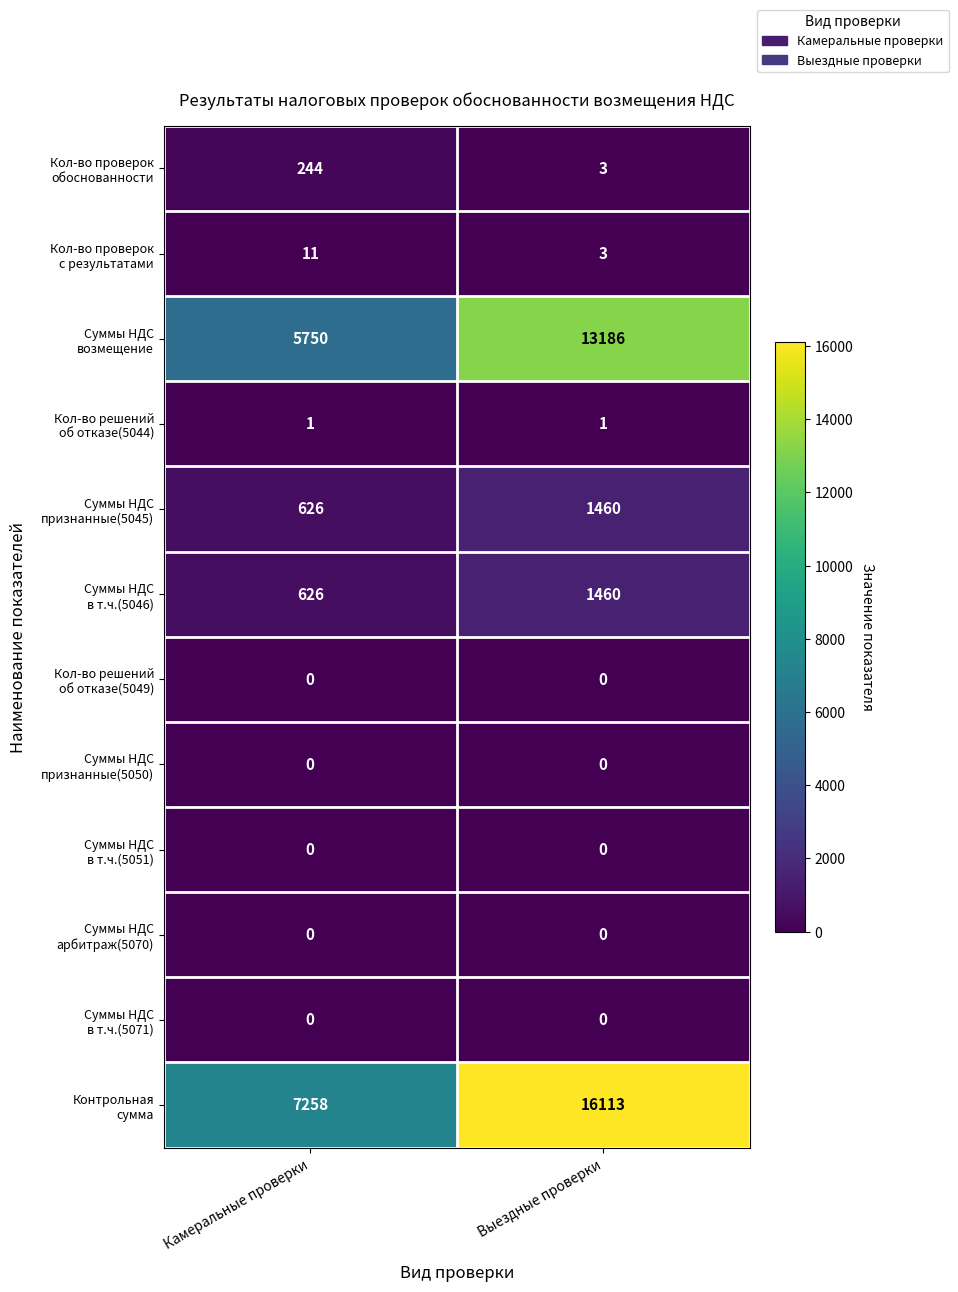

What is the spread (max minus min) of values at Камеральные проверки?

7258